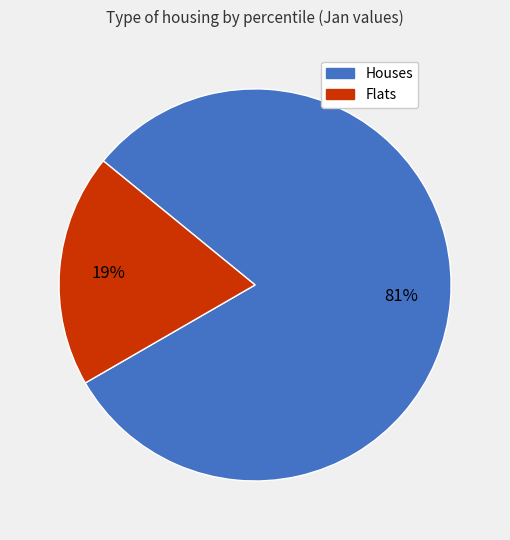

Is there a majority slice in this chart?

Yes